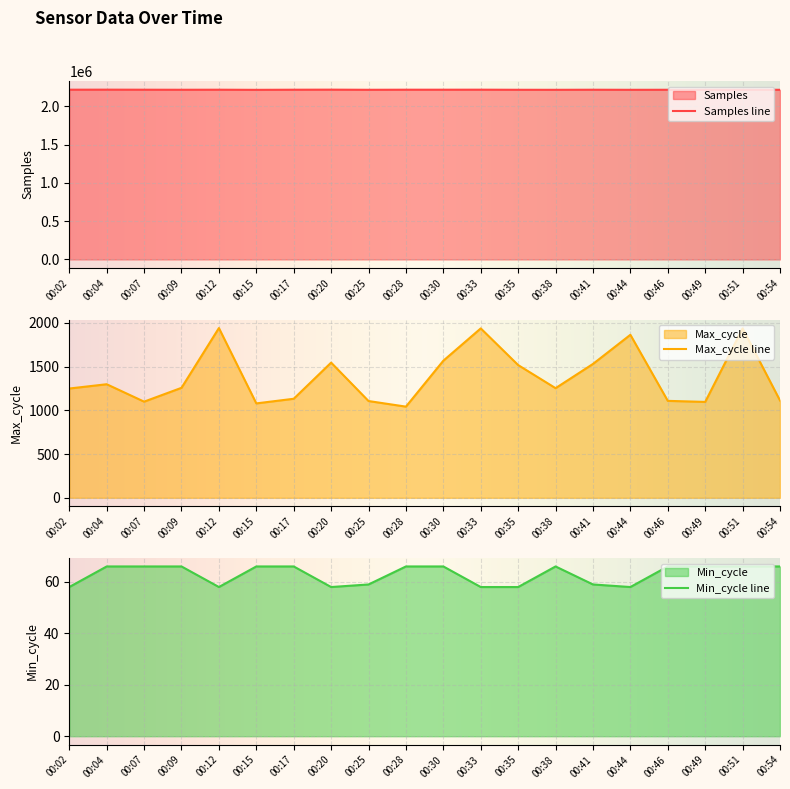

Which has a higher value, 00:28 or 00:35?

00:28